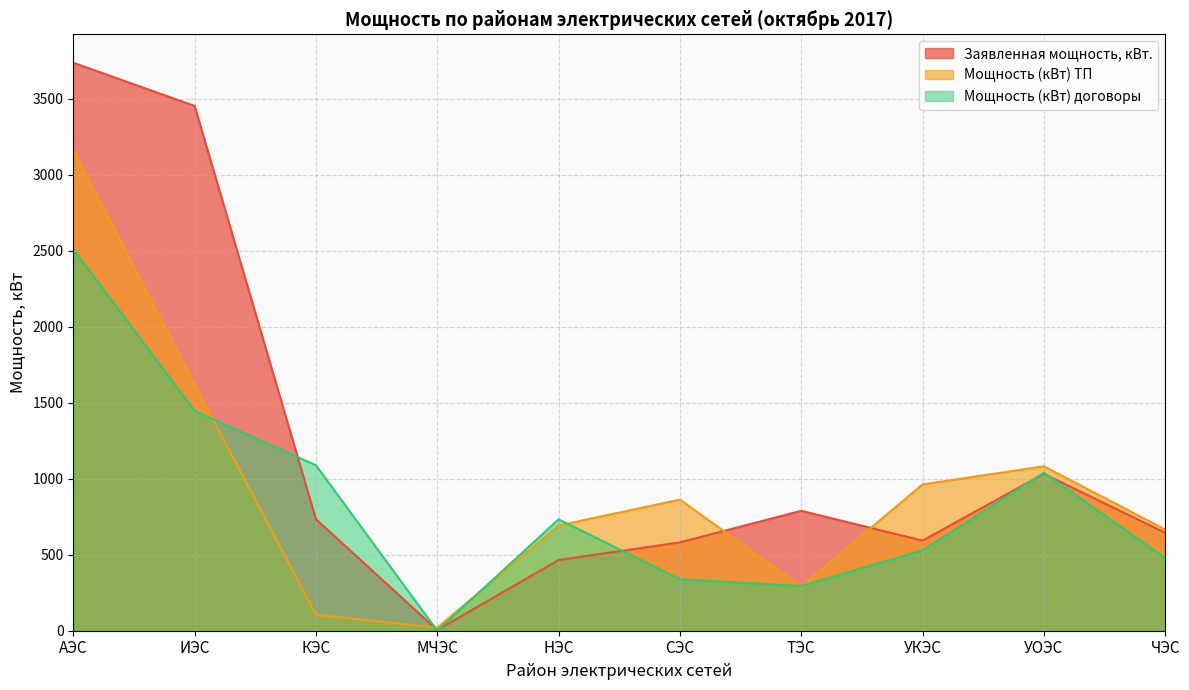

Where is the first local maximum for Мощность (кВт) ТП?

СЭС